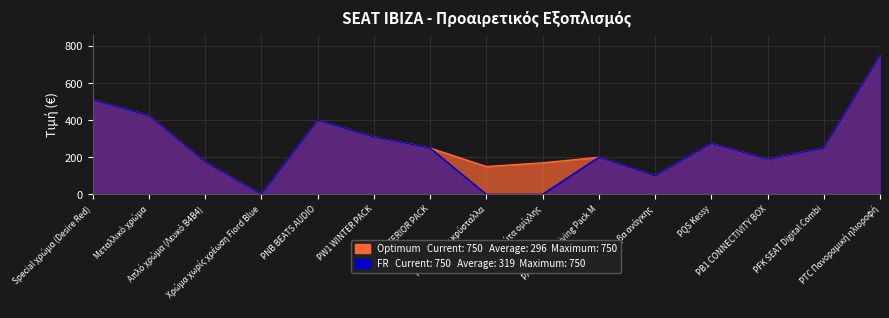

What is the sum of the FR values at PNB BEATS AUDIO and PTC Πανοραμική ηλιοροφή?

1150